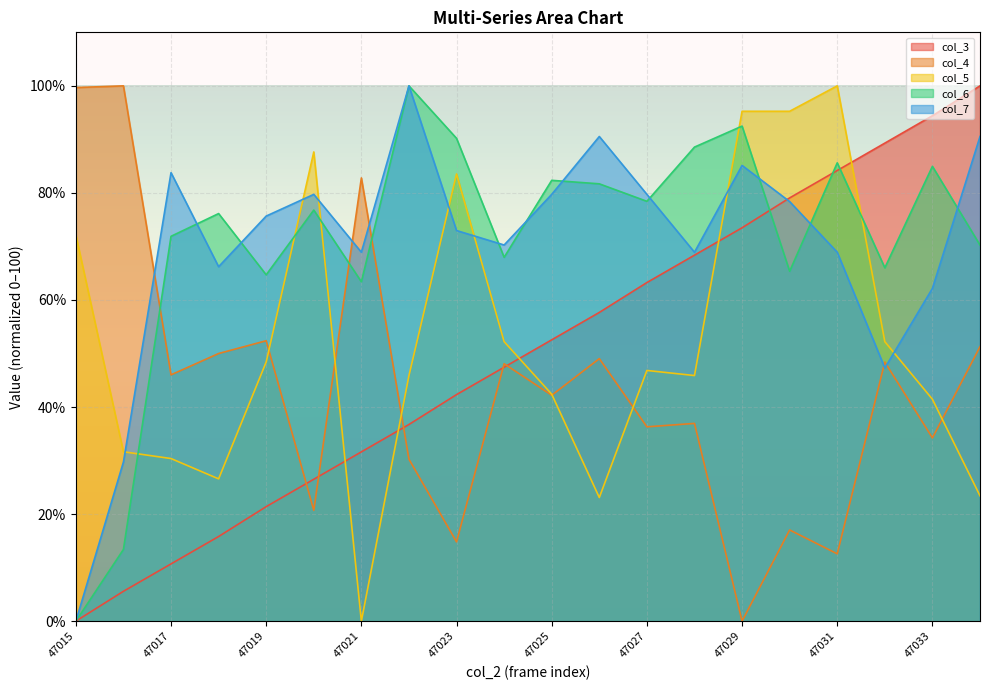

The value of col_3 at 47028 is 68.4. True or false?

True